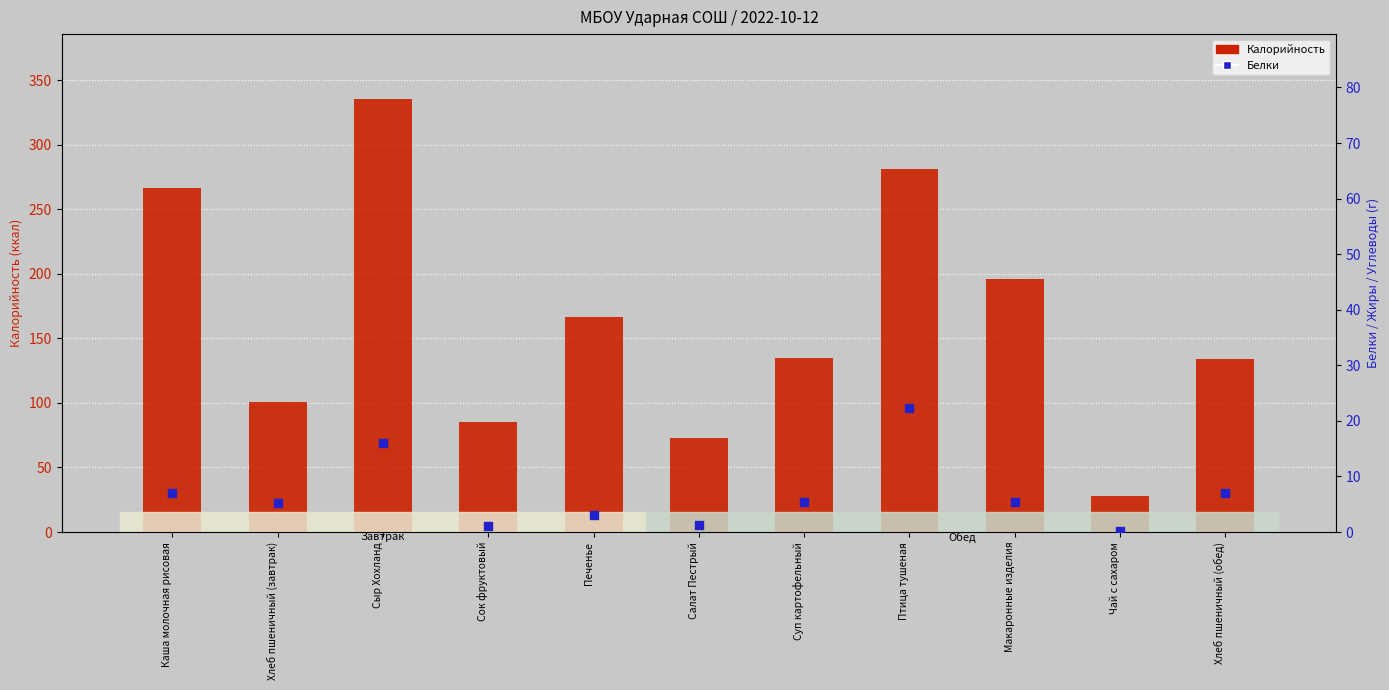

Is the value of Белки at Хлеб пшеничный (завтрак) greater than the value of Калорийность at Макаронные изделия?

No